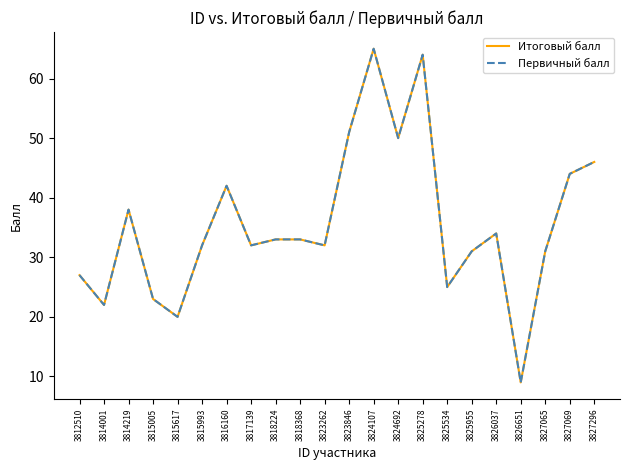

At which label does Итоговый балл reach its peak?

3824107